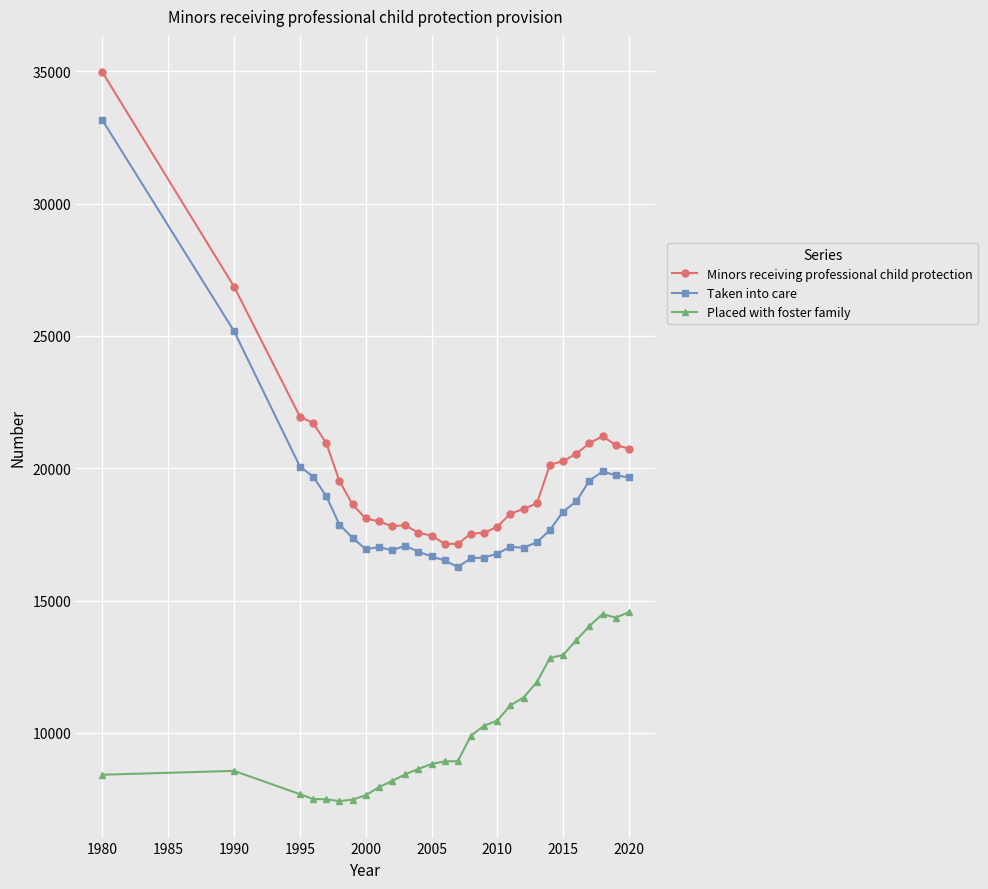

True or false: Taken into care and Placed with foster family cross at least once.

False